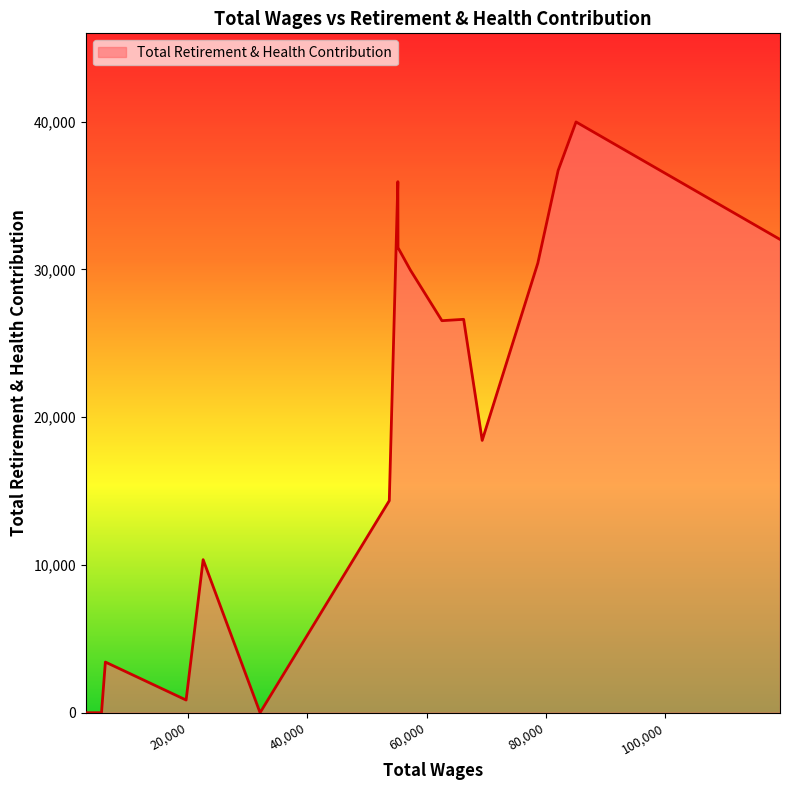

What is the greatest value displayed?

39979